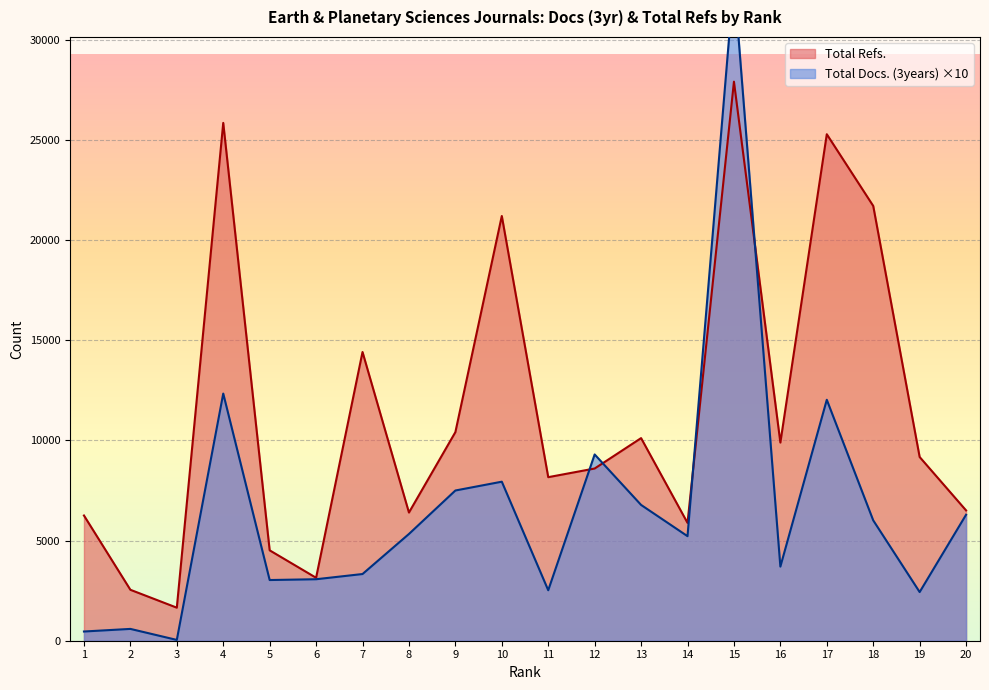

True or false: Total Docs. (3years) has a value of 12030 at 17.

True